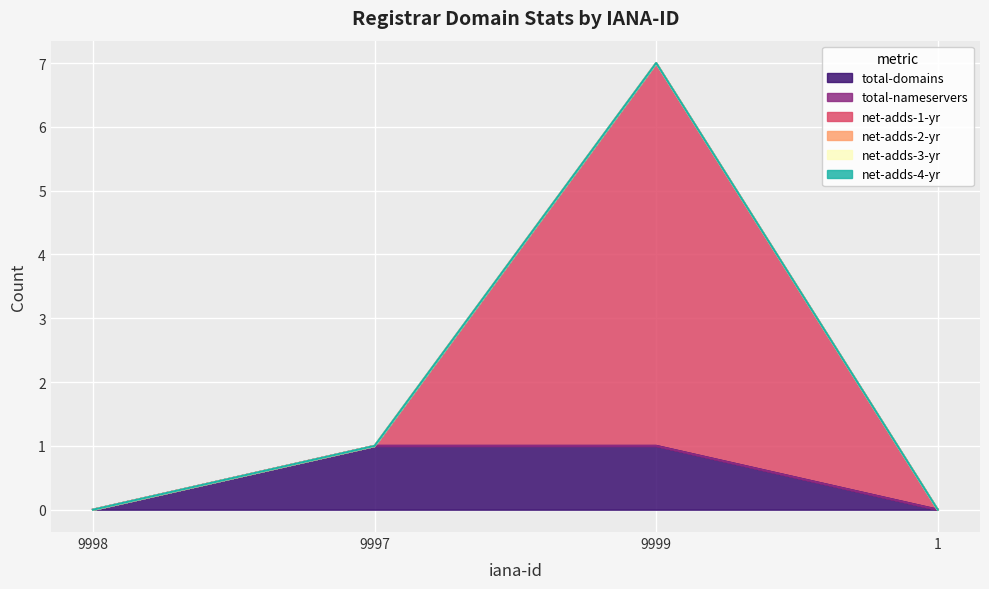

In net-adds-1-yr, how many points are higher than both neighbors (excluding endpoints)?

1